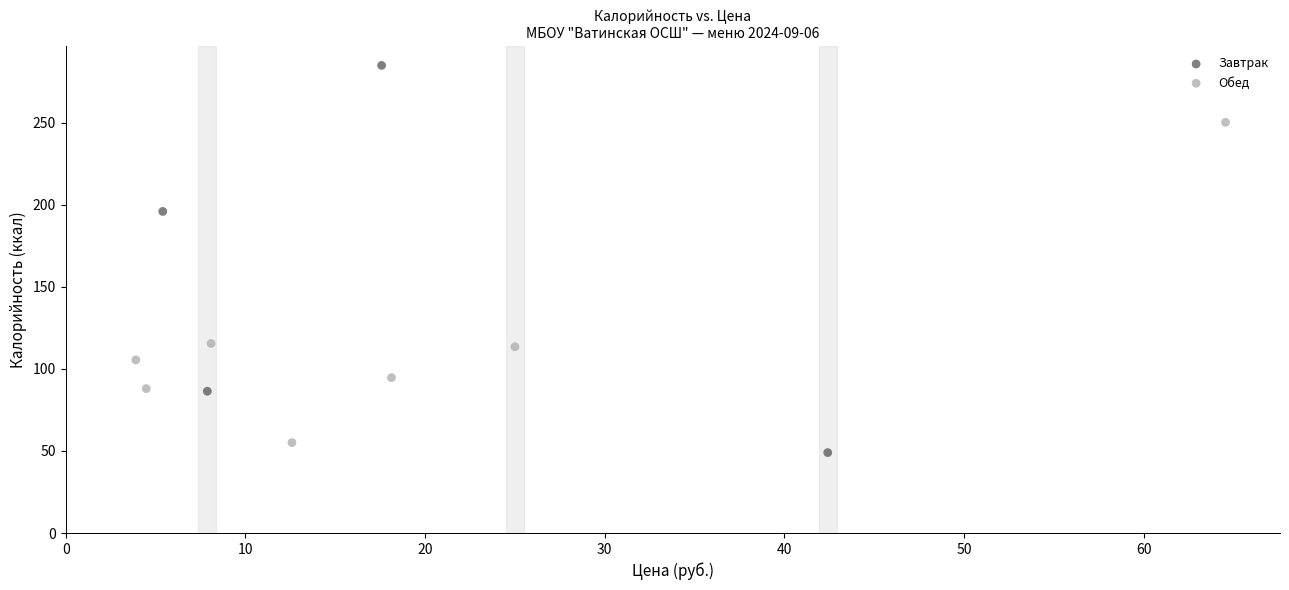

Which series reaches the maximum Y coordinate?

Завтрак